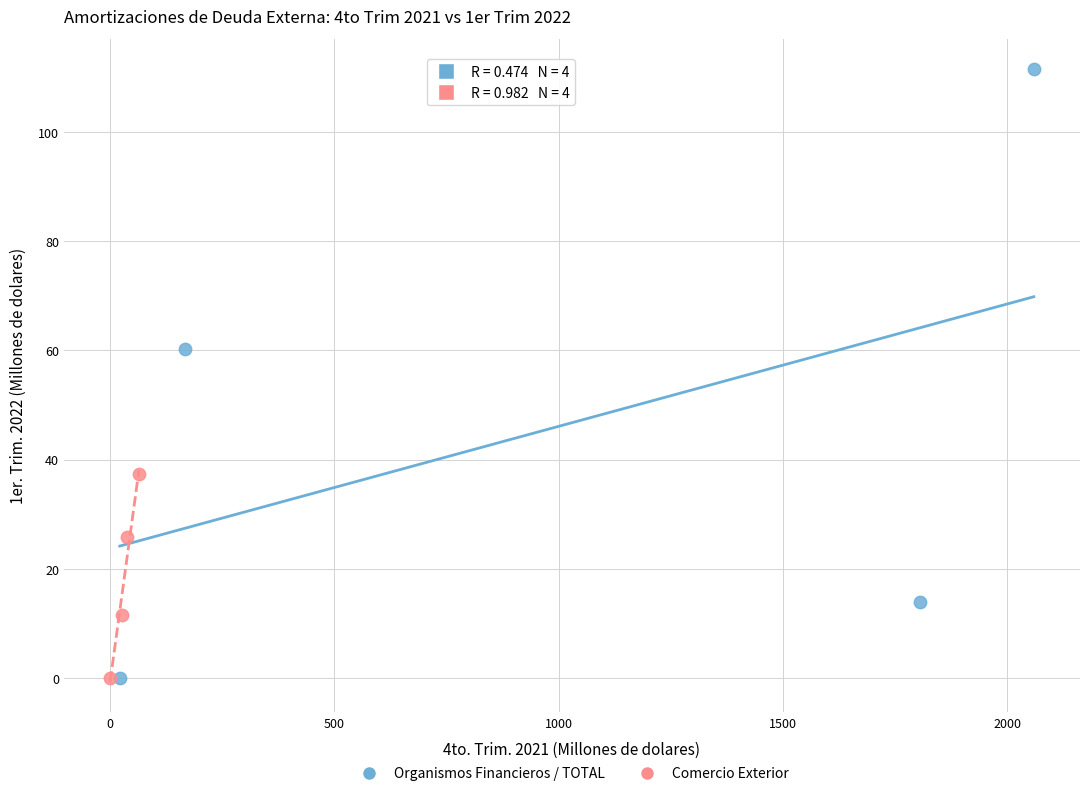

Which series reaches the maximum Y coordinate?

Organismos Financieros / TOTAL